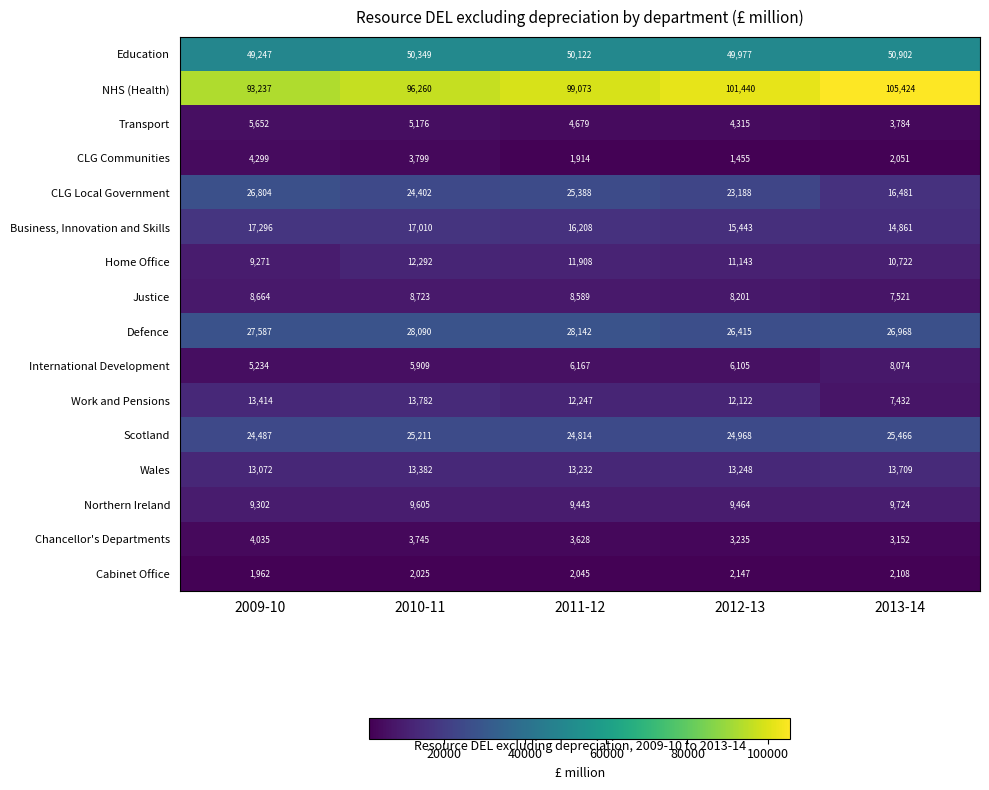

At which label is Northern Ireland closest to 9513?

2012-13